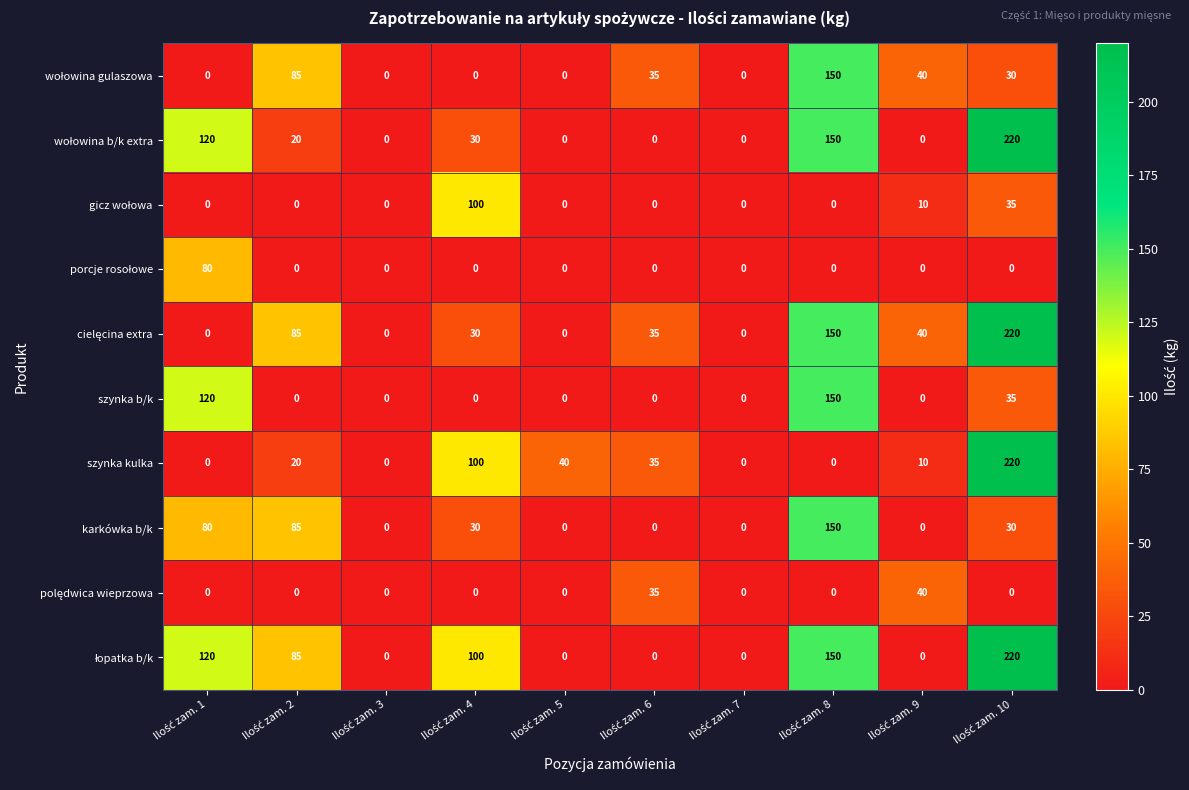

What is the average value of the karkówka b/k series?

38